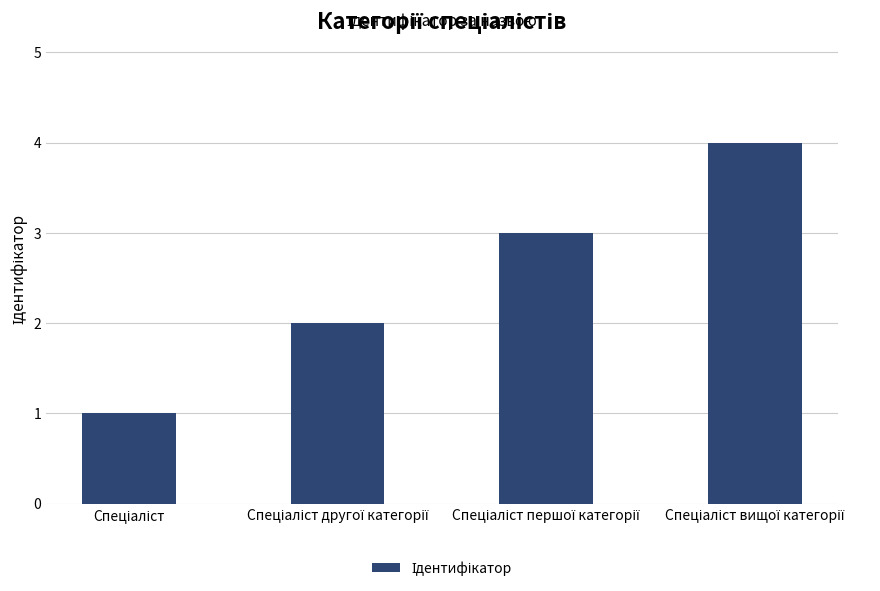

What is the greatest value displayed?

4